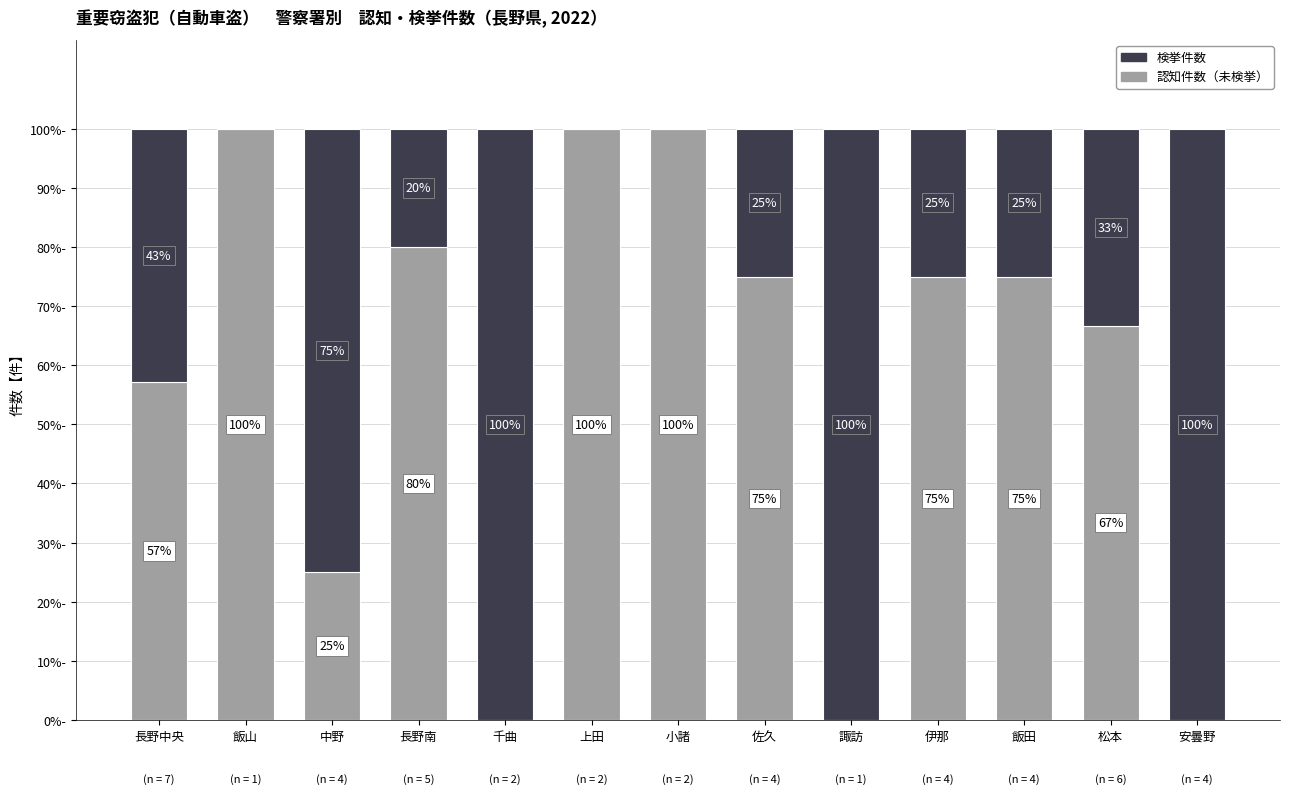

At which label is 認知件数（未検挙） closest to 50?

長野中央